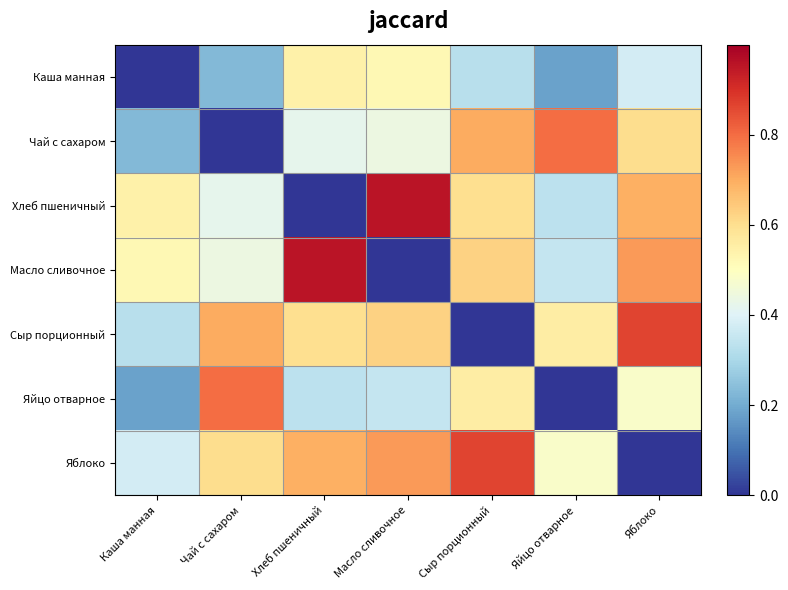

Reading left to right, extract all data points from this chart.

Каша манная: Каша манная=0.0	Чай с сахаром=0.2	Хлеб пшеничный=0.5	Масло сливочное=0.5	Сыр порционный=0.3	Яйцо отварное=0.2	Яблоко=0.4
Чай с сахаром: Каша манная=0.2	Чай с сахаром=0.0	Хлеб пшеничный=0.4	Масло сливочное=0.4	Сыр порционный=0.7	Яйцо отварное=0.8	Яблоко=0.6
Хлеб пшеничный: Каша манная=0.5	Чай с сахаром=0.4	Хлеб пшеничный=0.0	Масло сливочное=1.0	Сыр порционный=0.6	Яйцо отварное=0.3	Яблоко=0.7
Масло сливочное: Каша манная=0.5	Чай с сахаром=0.4	Хлеб пшеничный=1.0	Масло сливочное=0.0	Сыр порционный=0.6	Яйцо отварное=0.4	Яблоко=0.7
Сыр порционный: Каша манная=0.3	Чай с сахаром=0.7	Хлеб пшеничный=0.6	Масло сливочное=0.6	Сыр порционный=0.0	Яйцо отварное=0.6	Яблоко=0.9
Яйцо отварное: Каша манная=0.2	Чай с сахаром=0.8	Хлеб пшеничный=0.3	Масло сливочное=0.4	Сыр порционный=0.6	Яйцо отварное=0.0	Яблоко=0.5
Яблоко: Каша манная=0.4	Чай с сахаром=0.6	Хлеб пшеничный=0.7	Масло сливочное=0.7	Сыр порционный=0.9	Яйцо отварное=0.5	Яблоко=0.0